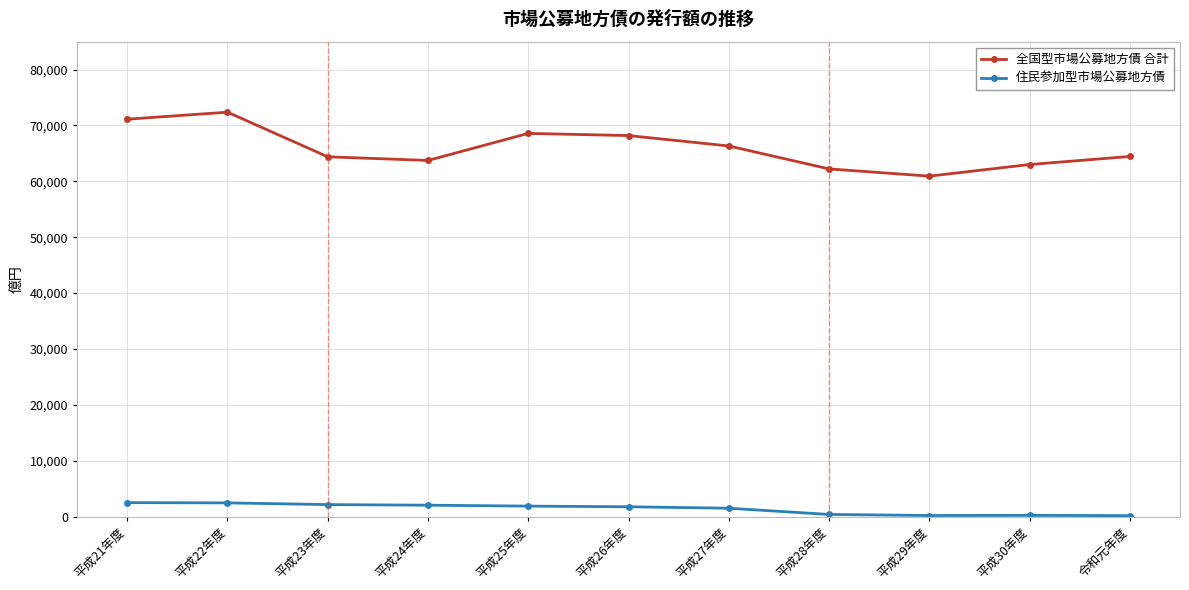

What is the average value of the 全国型市場公募地方債 合計 series?

65940